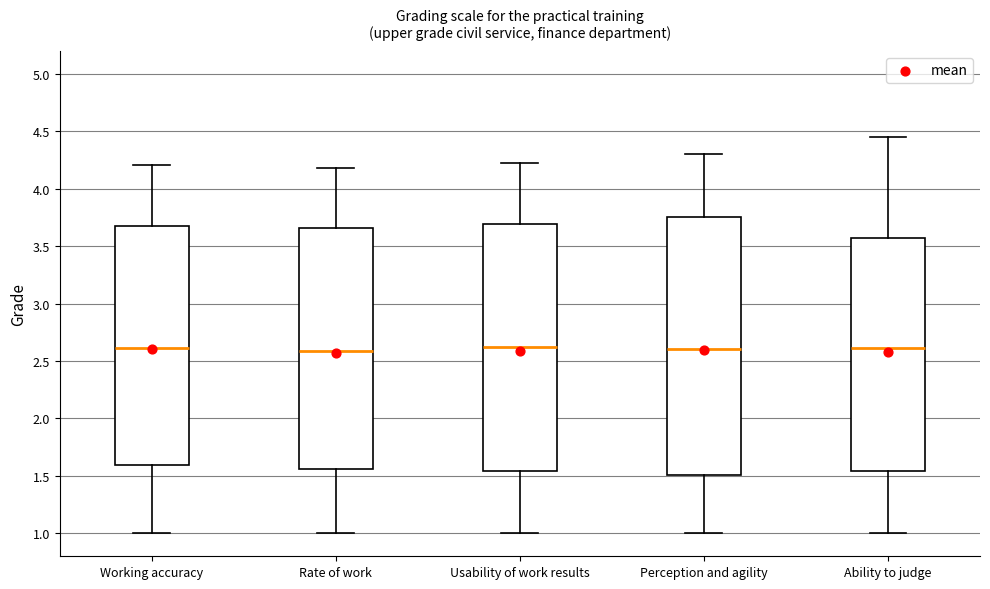

Where is the lower edge of the box for Perception and agility on the y-axis? The values are not printed on the chart, so give them approximately, as read against the axis.

1.50